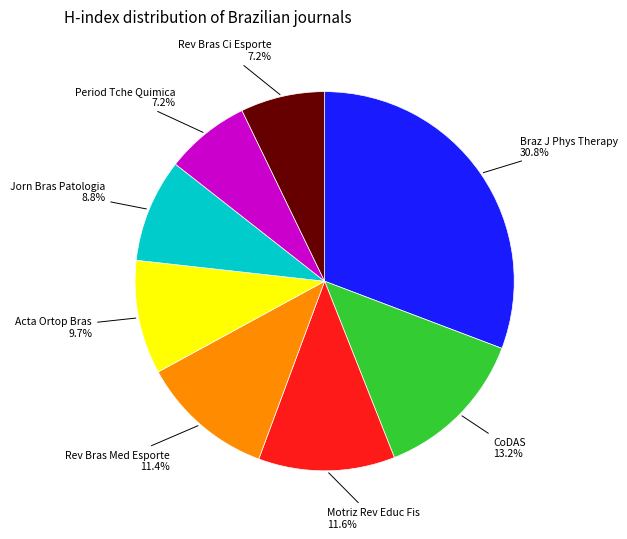

To the nearest percent, what is the difference between the largest and smallest slice percentages?

24%